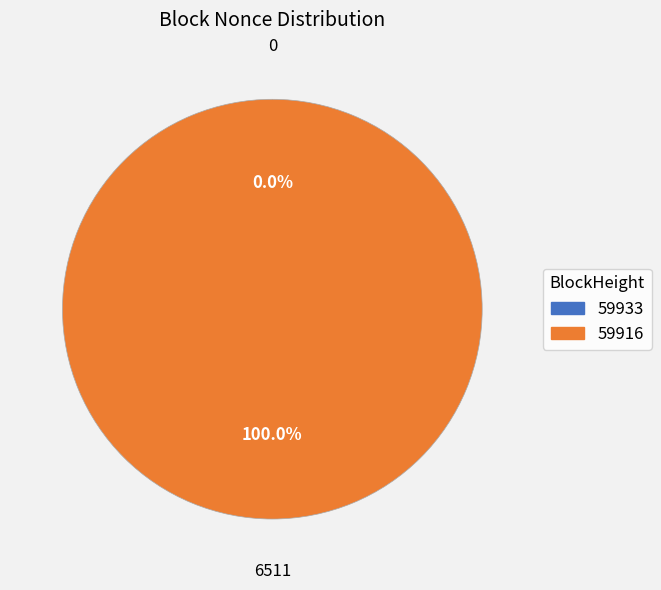

Is the sum of 59916 and 59933 greater than half?

Yes